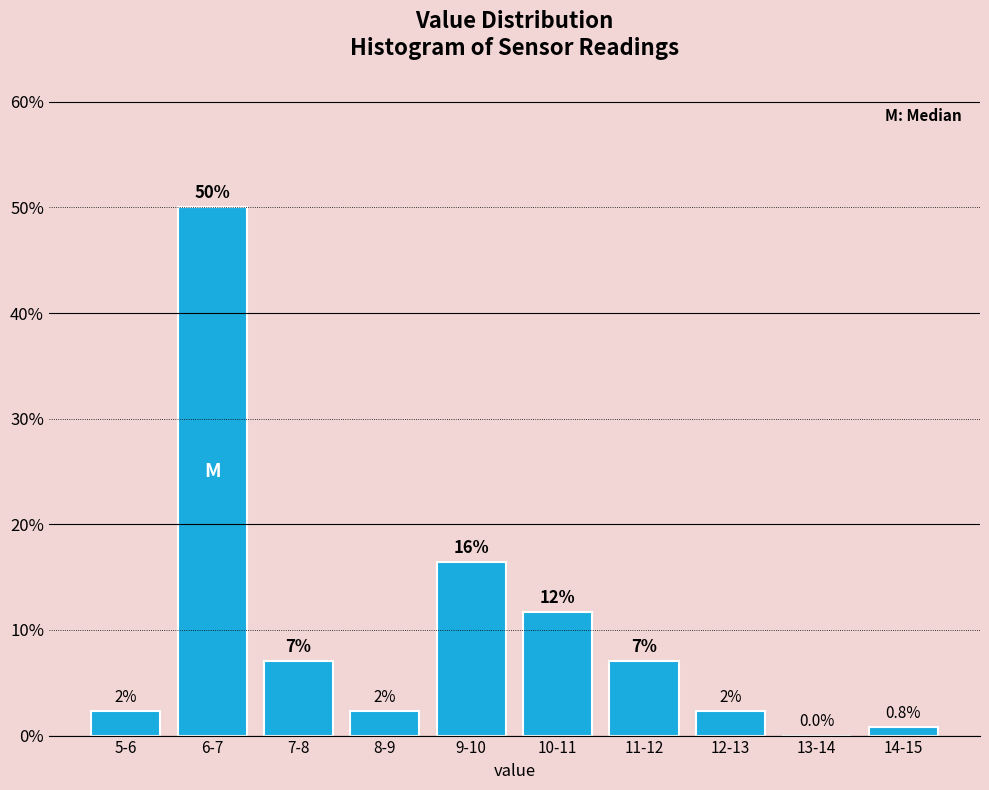

Which has a higher value, 7-8 or 12-13?

7-8